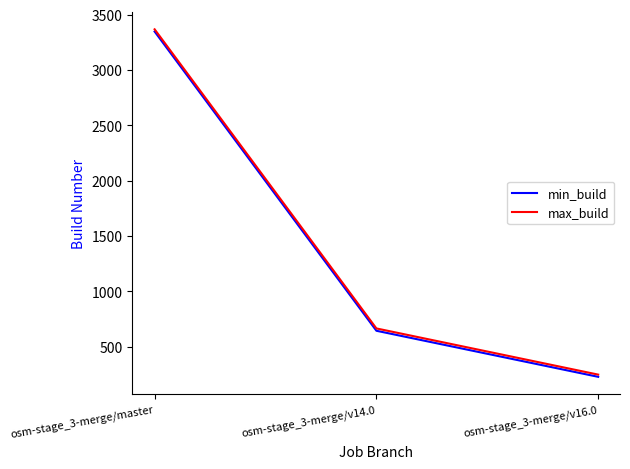

What is the maximum value for max_build?

3367